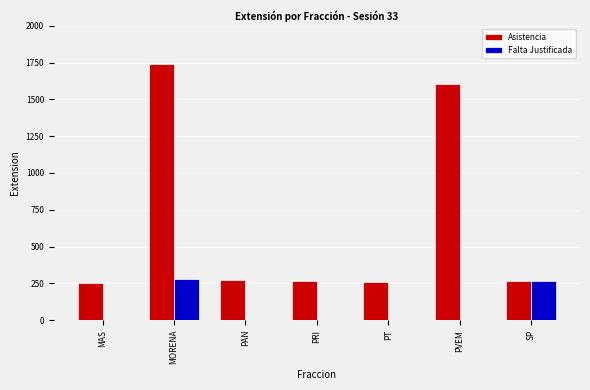

At which category is the sum across all series the highest?

MORENA